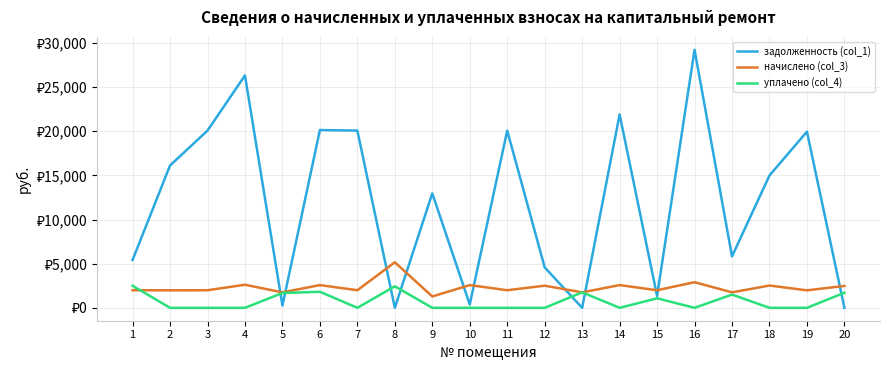

Which series has the largest total across all categories?

задолженность (col_1)